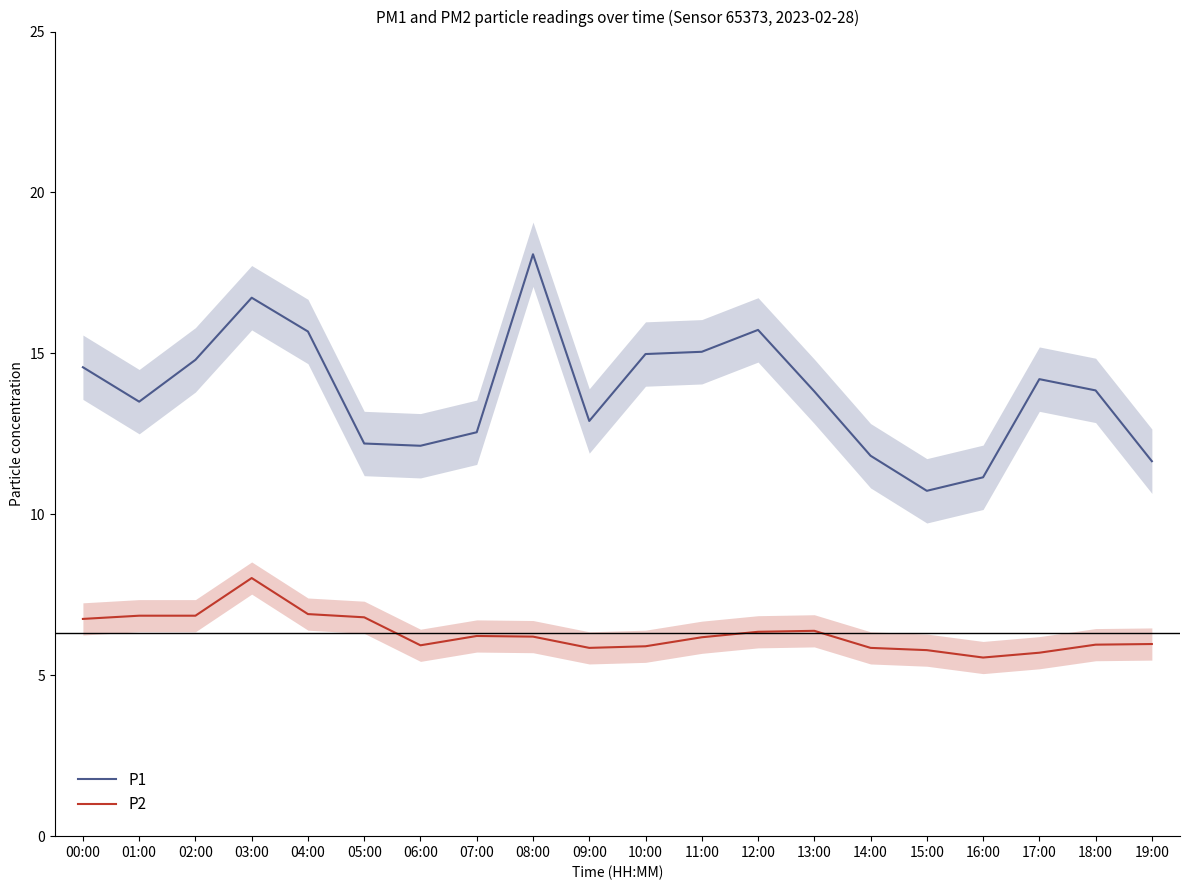

True or false: P1 and P2 intersect in this chart.

False